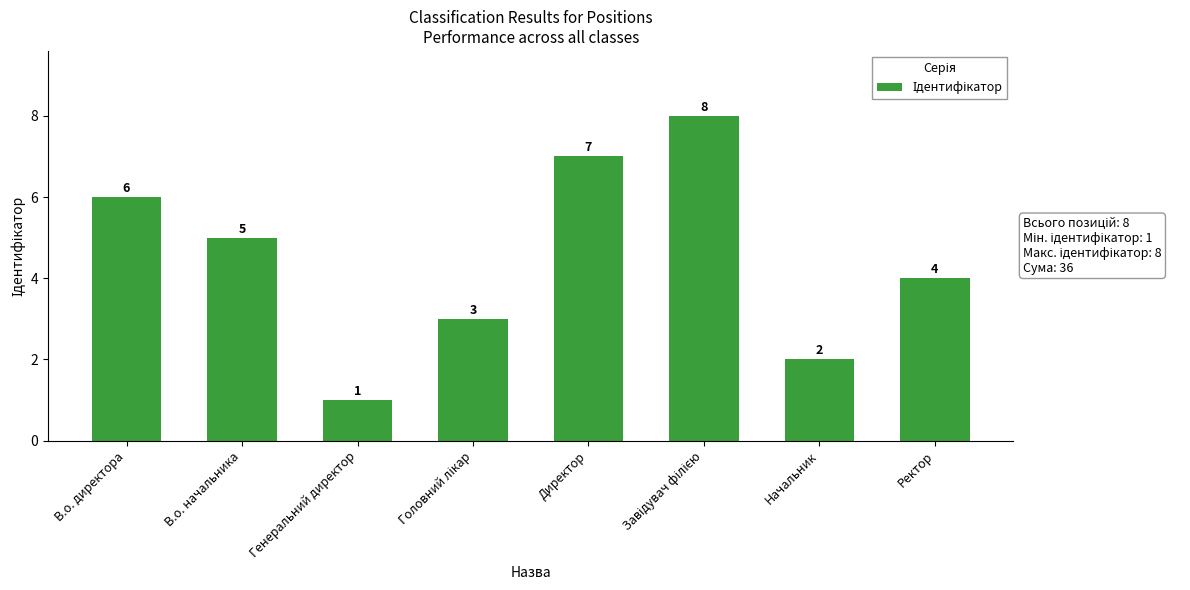

Reading left to right, transcribe all the data shown in this chart.

6	5	1	3	7	8	2	4